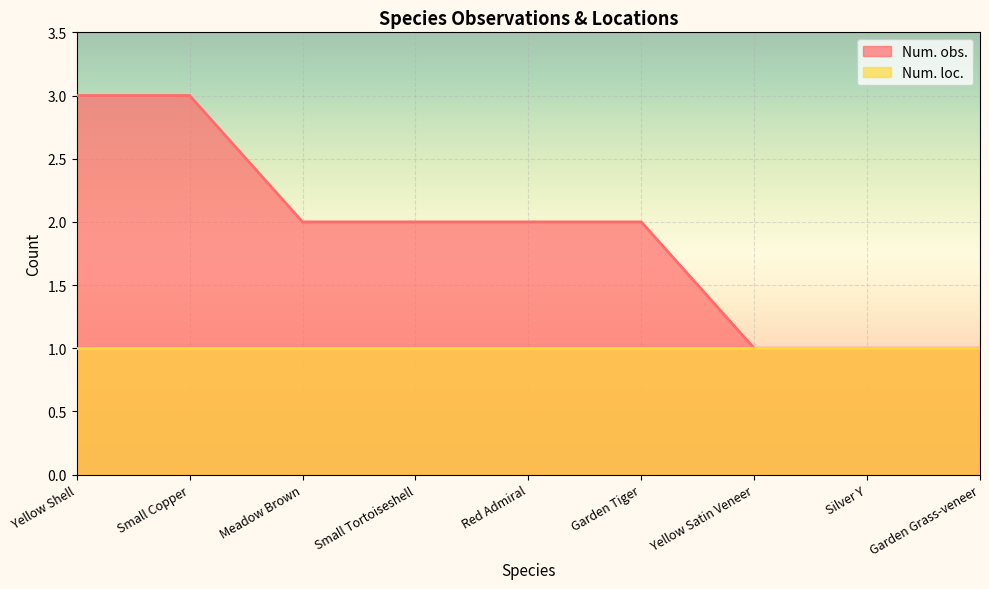

What is the minimum value shown in the chart?

1